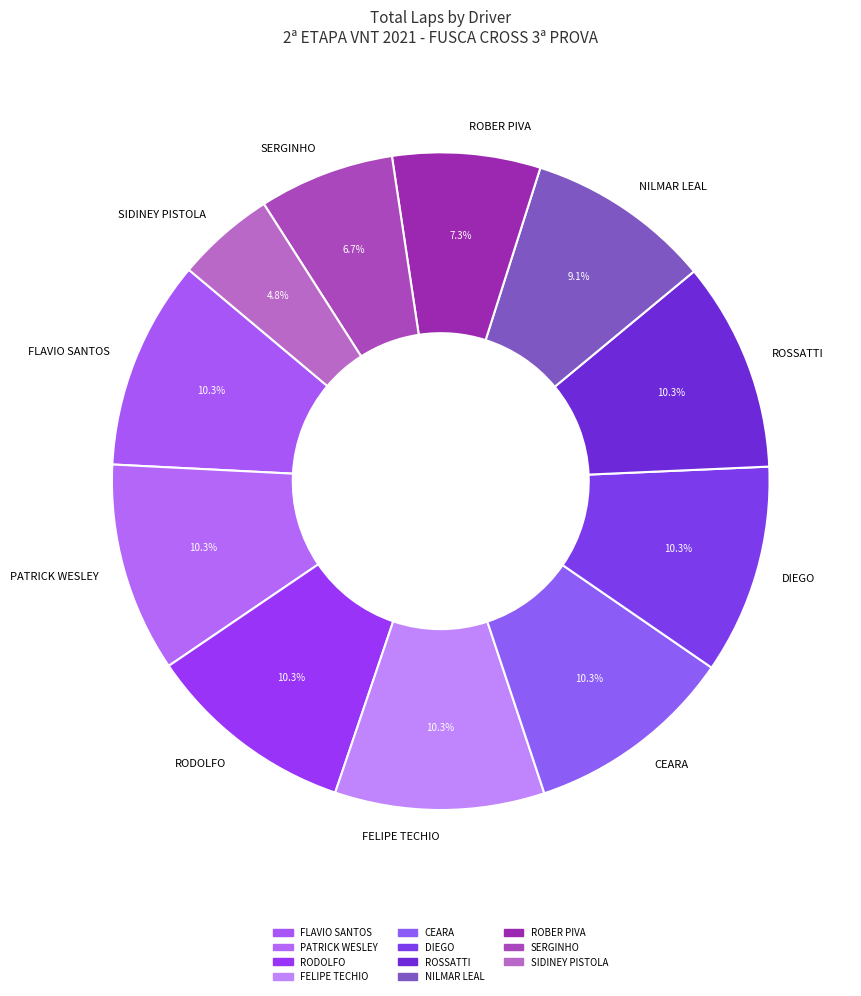

To the nearest percent, what percentage of the pie is RODOLFO?

10%